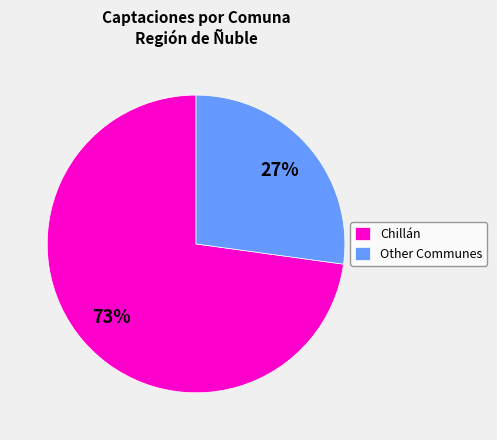

Approximately how many times larger is the value at Other Communes compared to Chillán?

0.4